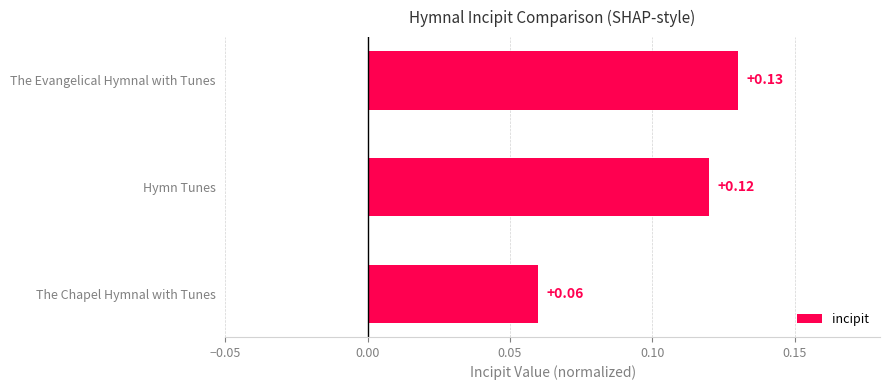

Between The Chapel Hymnal with Tunes and The Evangelical Hymnal with Tunes, which is larger?

The Evangelical Hymnal with Tunes